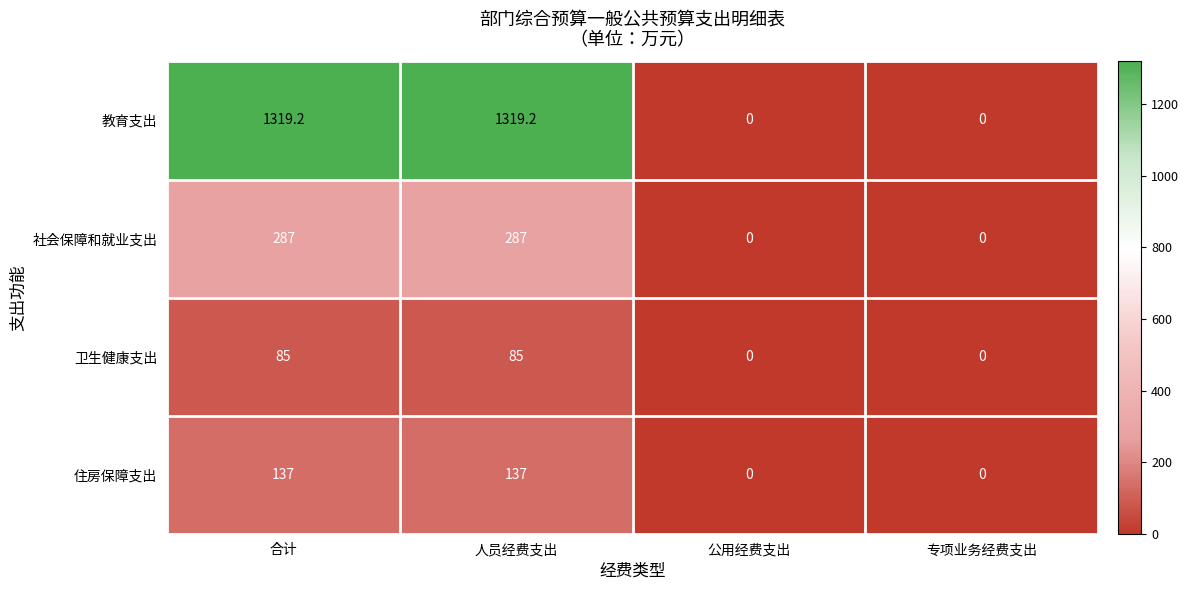

How many 社会保障和就业支出 values are between 0 and 287?

4